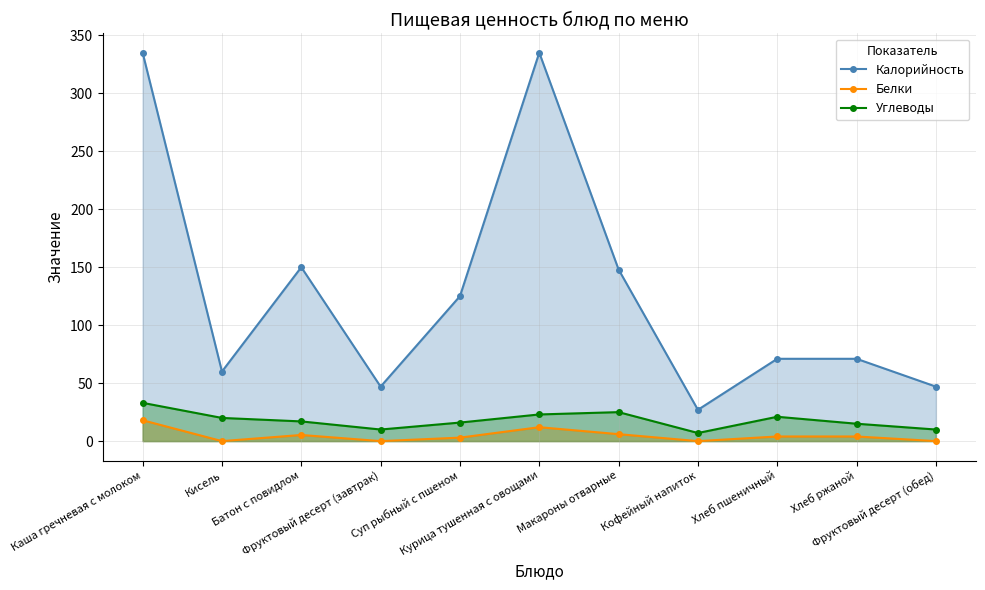

Reading left to right, extract all data points from this chart.

Калорийность: Каша гречневая с молоком=335.0	Кисель=60.0	Батон с повидлом=150.0	Фруктовый десерт (завтрак)=47.0	Суп рыбный с пшеном=125.0	Курица тушенная с овощами=335.0	Макароны отварные=148.0	Кофейный напиток=27.0	Хлеб пшеничный=71.0	Хлеб ржаной=71.0	Фруктовый десерт (обед)=47.0
Белки: Каша гречневая с молоком=18.0	Кисель=0.0	Батон с повидлом=5.3	Фруктовый десерт (завтрак)=0.0	Суп рыбный с пшеном=3.0	Курица тушенная с овощами=12.0	Макароны отварные=6.0	Кофейный напиток=0.0	Хлеб пшеничный=4.0	Хлеб ржаной=4.0	Фруктовый десерт (обед)=0.0
Углеводы: Каша гречневая с молоком=33.0	Кисель=20.0	Батон с повидлом=17.0	Фруктовый десерт (завтрак)=10.0	Суп рыбный с пшеном=16.0	Курица тушенная с овощами=23.0	Макароны отварные=25.0	Кофейный напиток=7.0	Хлеб пшеничный=21.0	Хлеб ржаной=15.0	Фруктовый десерт (обед)=10.0